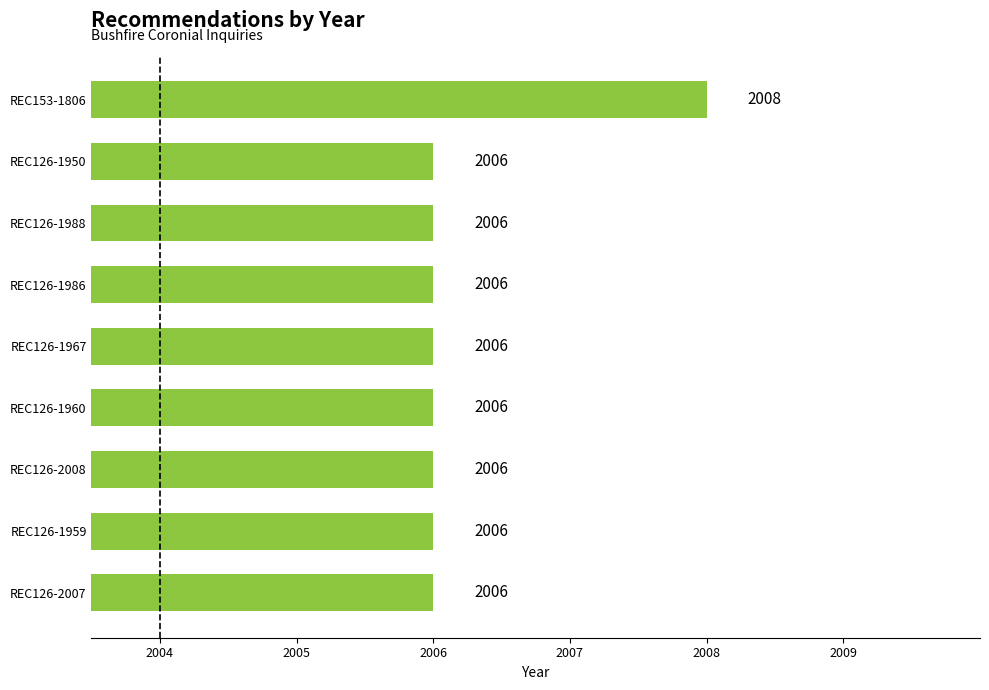

Is it true that the value at REC126-1988 is 3403?

False